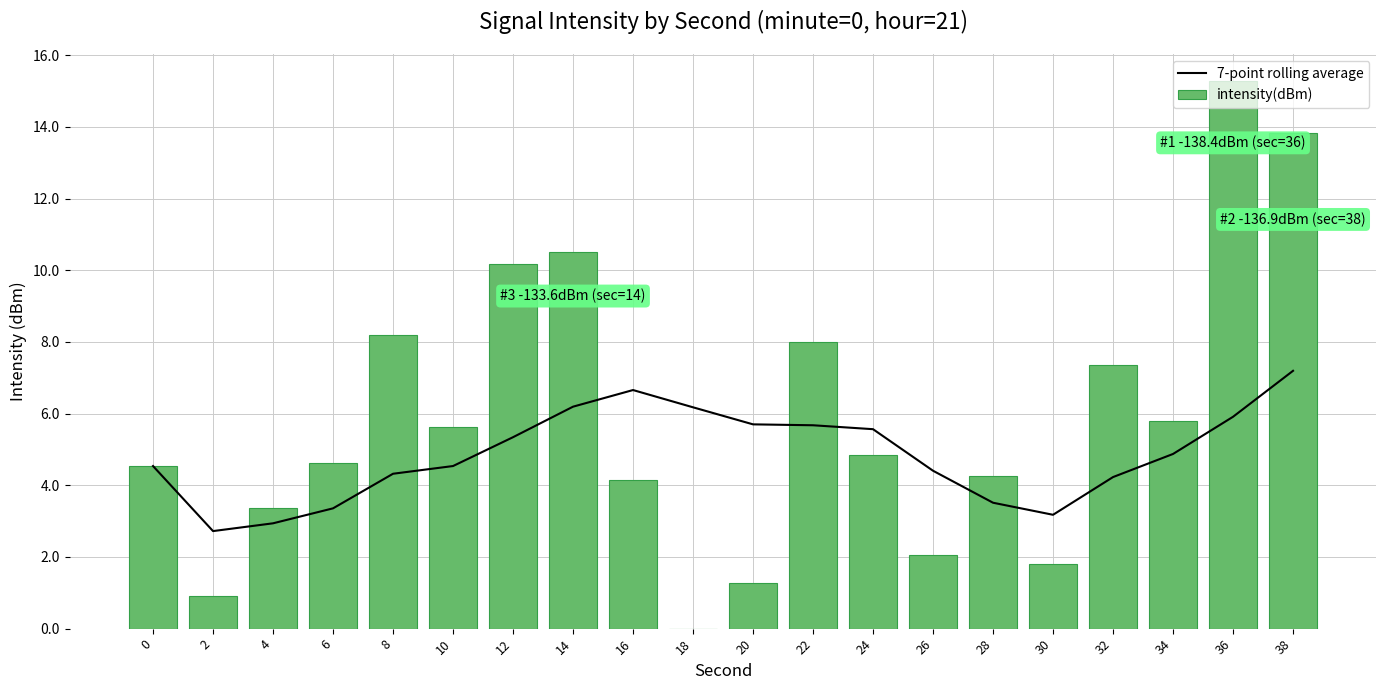

What is the value of the 7-point rolling average bar at the 14th from the left?

4.4